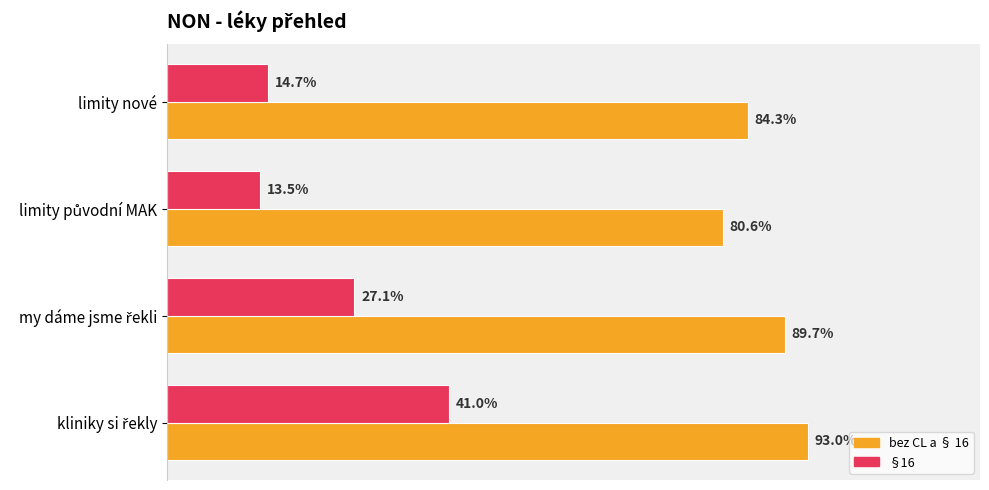

What are all the series names shown in the legend?

bez CL a § 16, §16